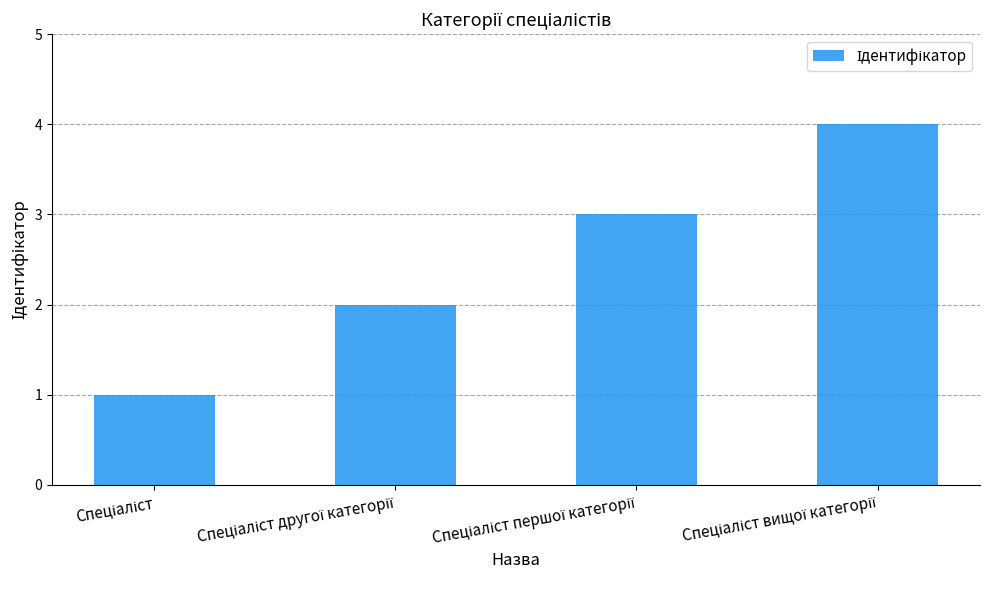

What is the difference between the maximum and minimum values?

3